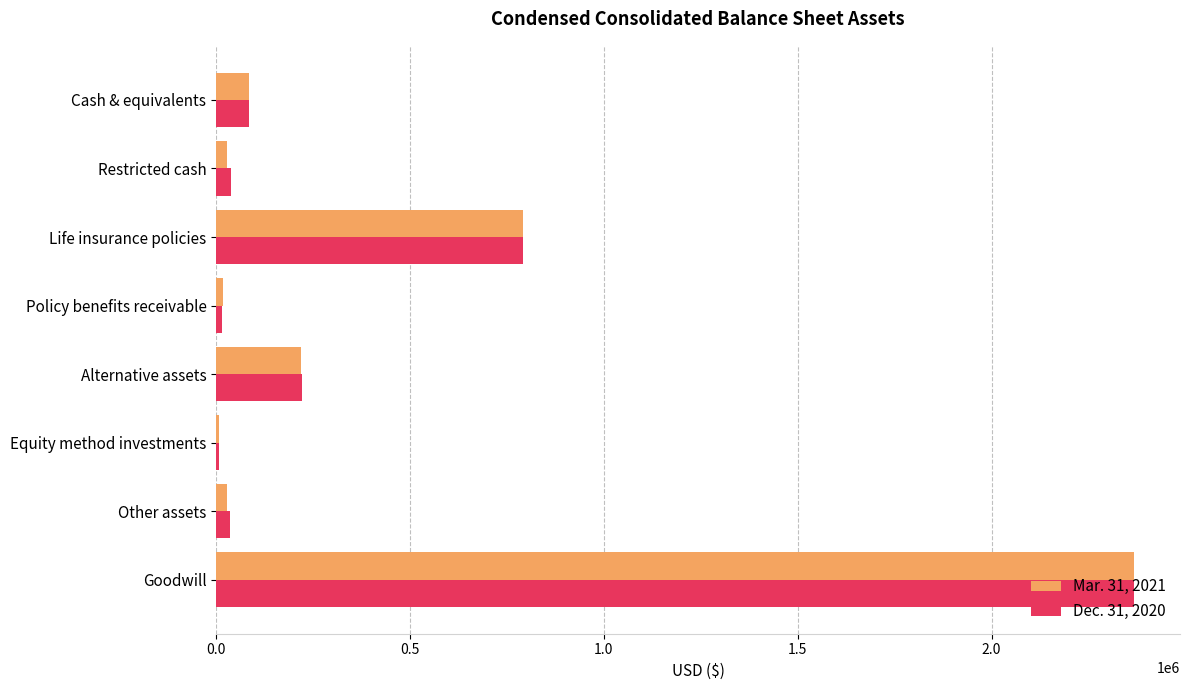

At which label does Dec. 31, 2020 reach its peak?

Goodwill